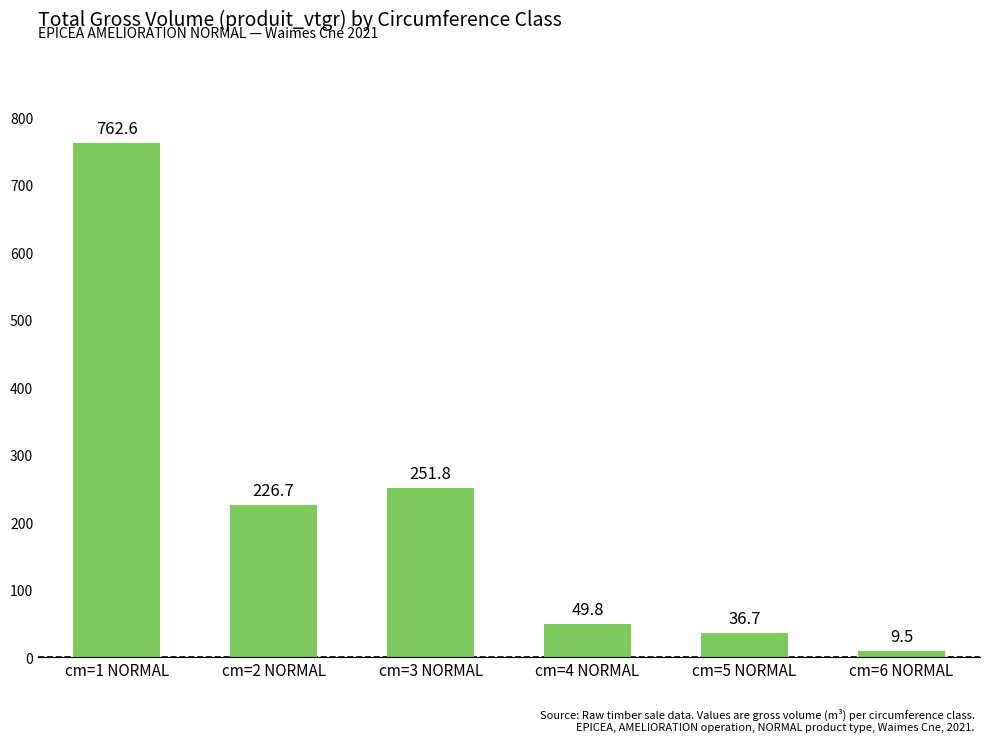

List the labels in order of value, smallest first.

cm=6 NORMAL, cm=5 NORMAL, cm=4 NORMAL, cm=2 NORMAL, cm=3 NORMAL, cm=1 NORMAL